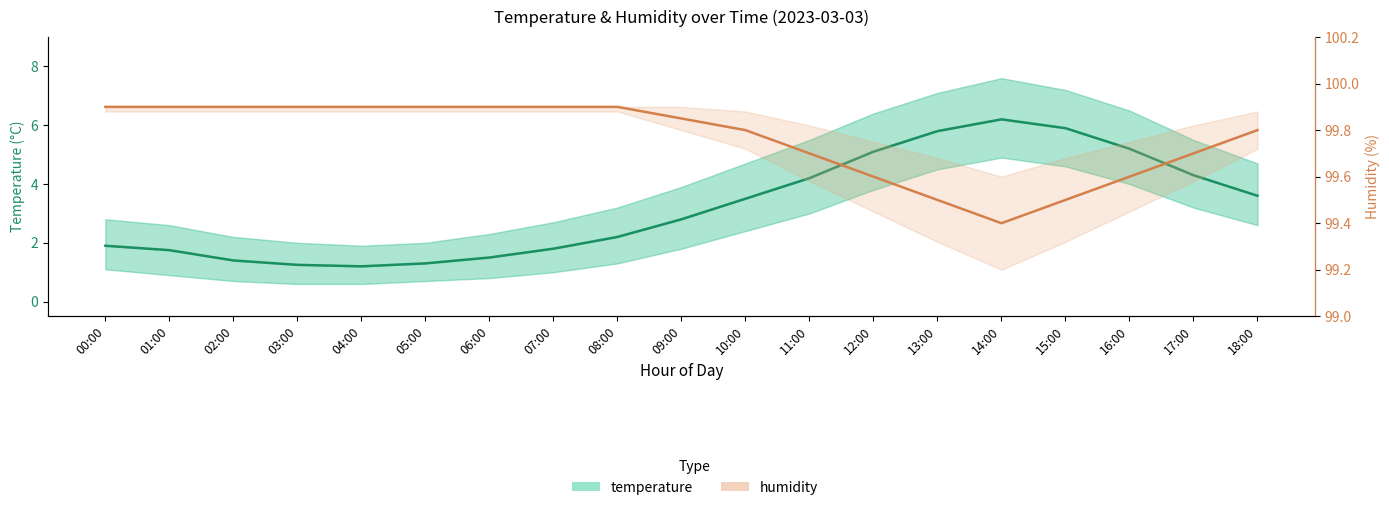

How many values in the temperature series are below 2?

8